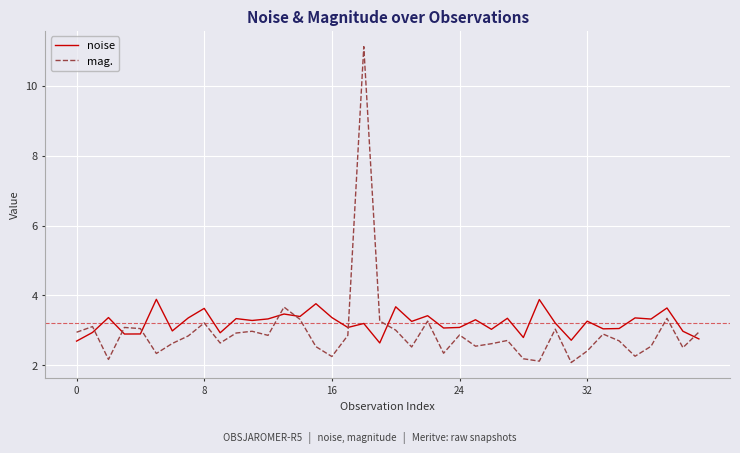

Which series has the largest total across all categories?

noise